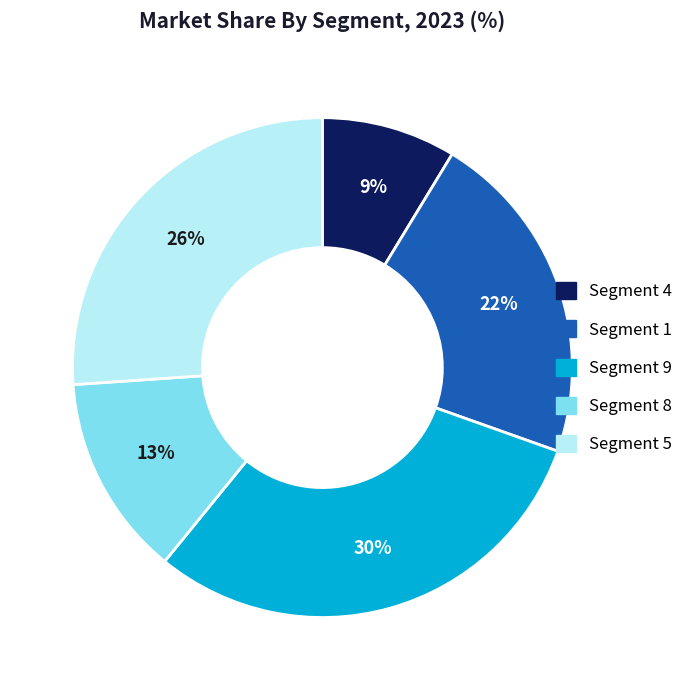

To the nearest percent, what is the average slice percentage?

20%